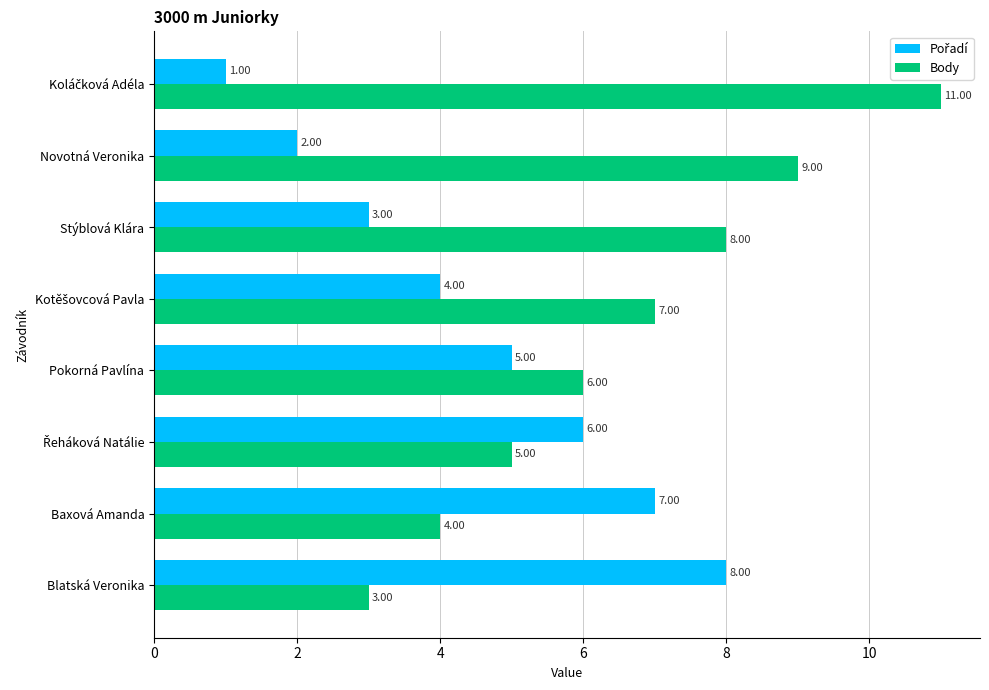

What is the total value across all series at Blatská Veronika?

11